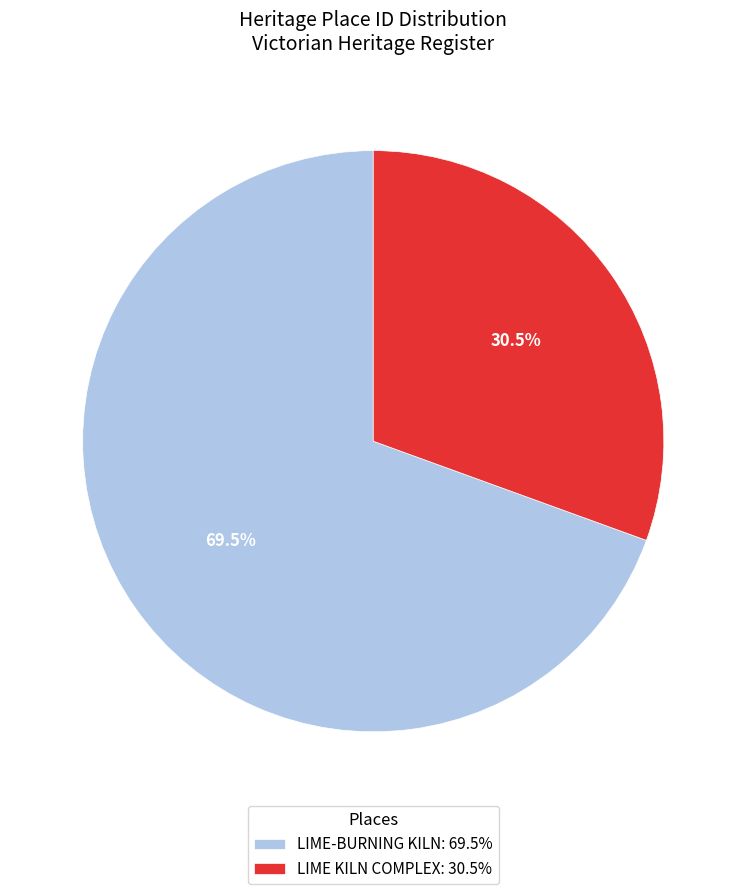

To the nearest percent, what is the difference between the LIME KILN COMPLEX and LIME-BURNING KILN slice percentages?

39%